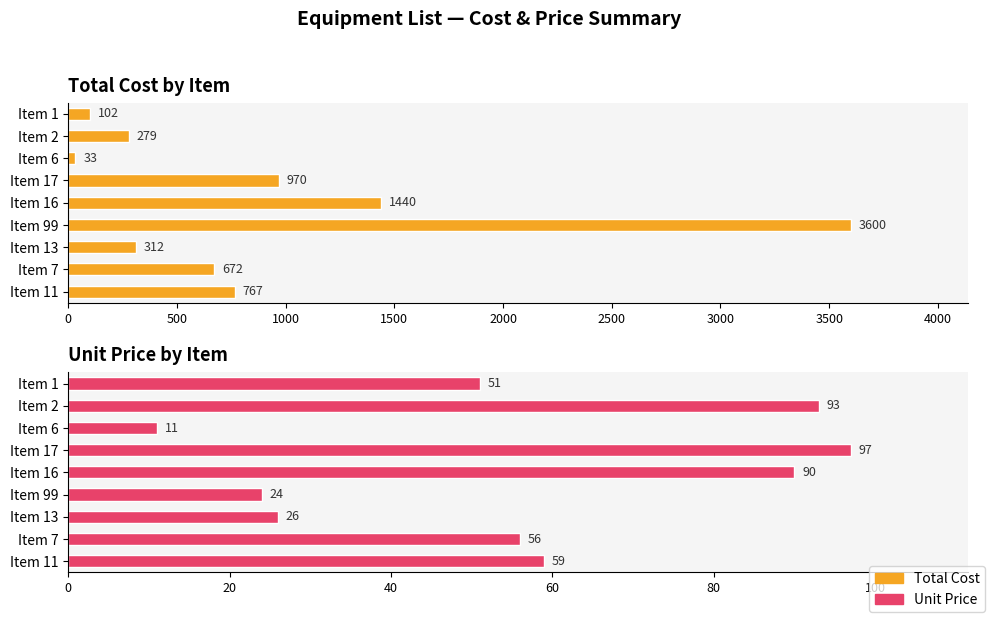

Which series has the largest total across all categories?

Total Cost